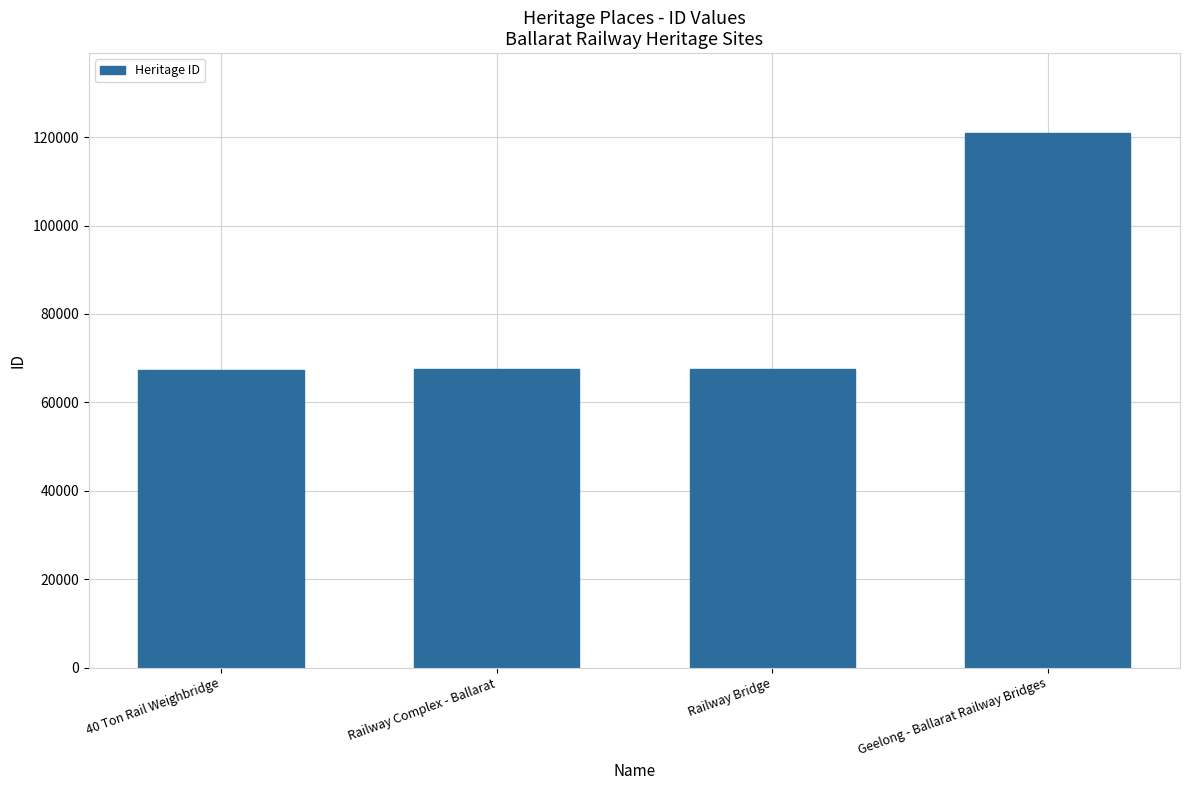

What is the change in value from Railway Bridge to Geelong - Ballarat Railway Bridges?

+53319